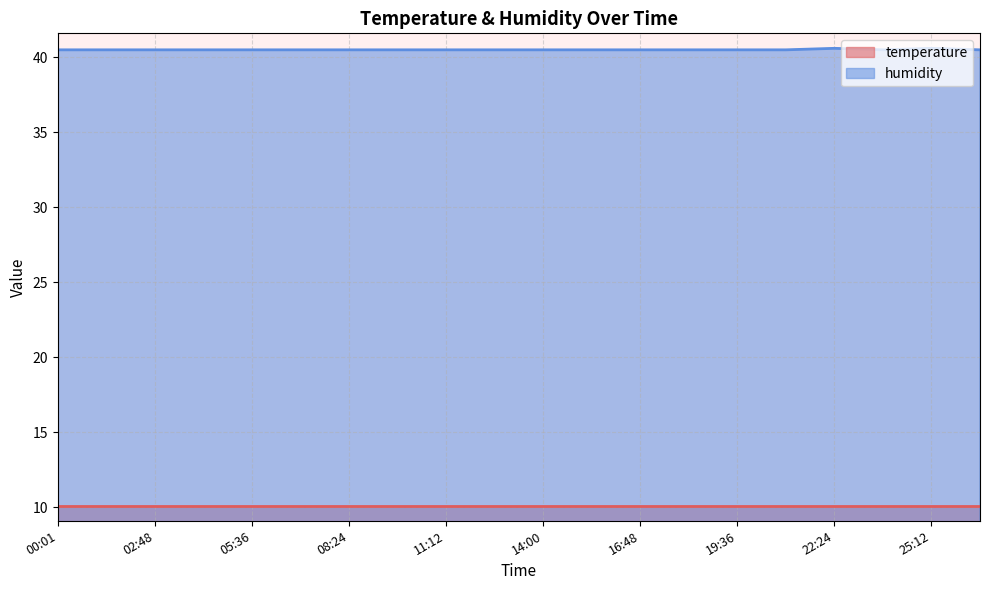

True or false: the data shows 40.5 at 05:36.

True